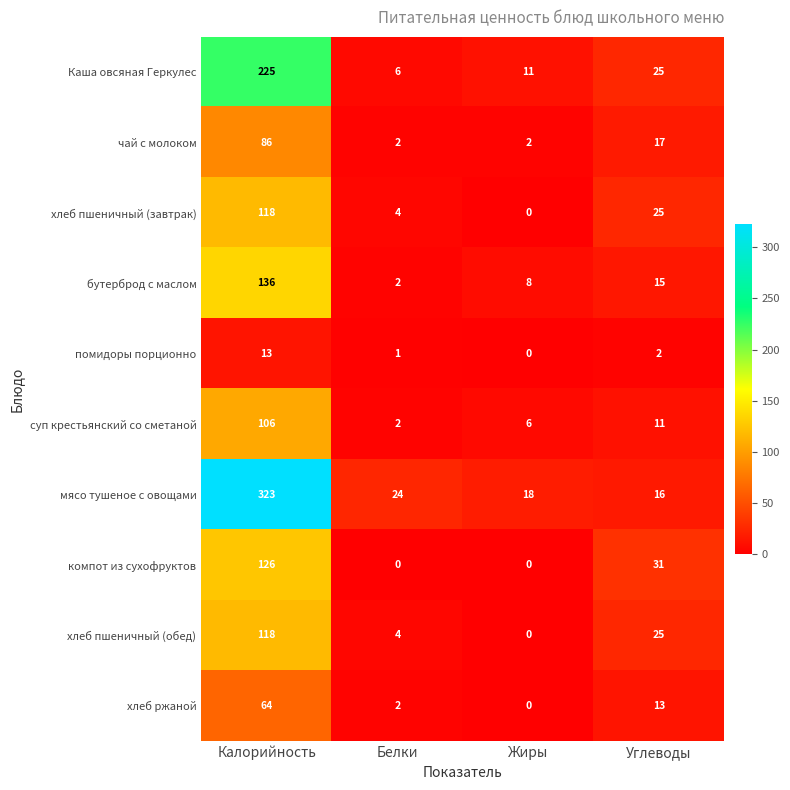

Which series has the largest total across all categories?

мясо тушеное с овощами